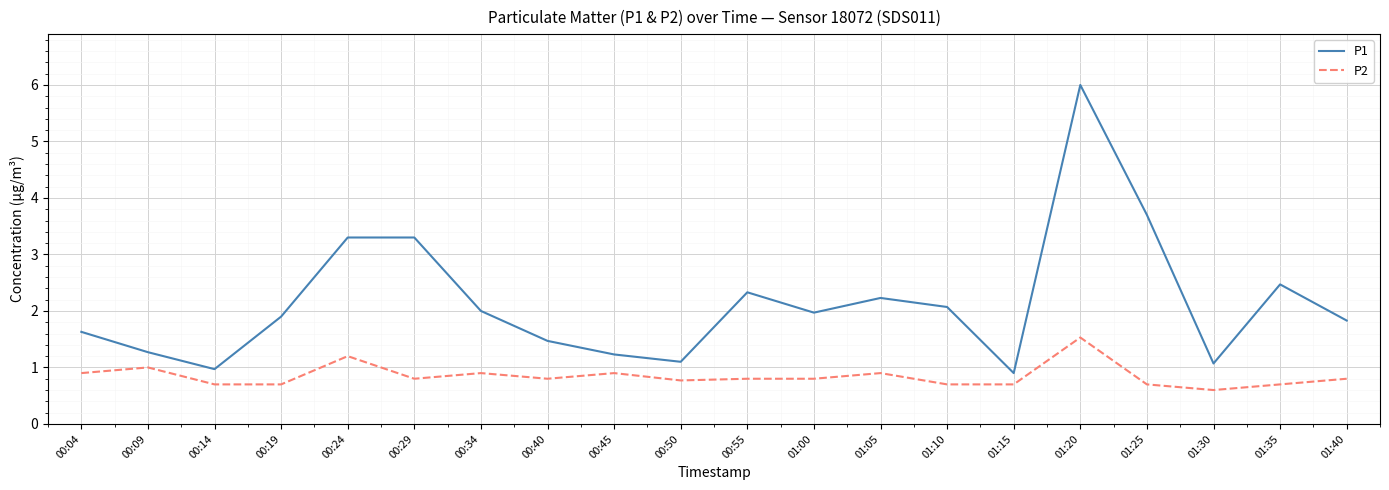

List the series in order of their overall mean, lowest first.

P2, P1